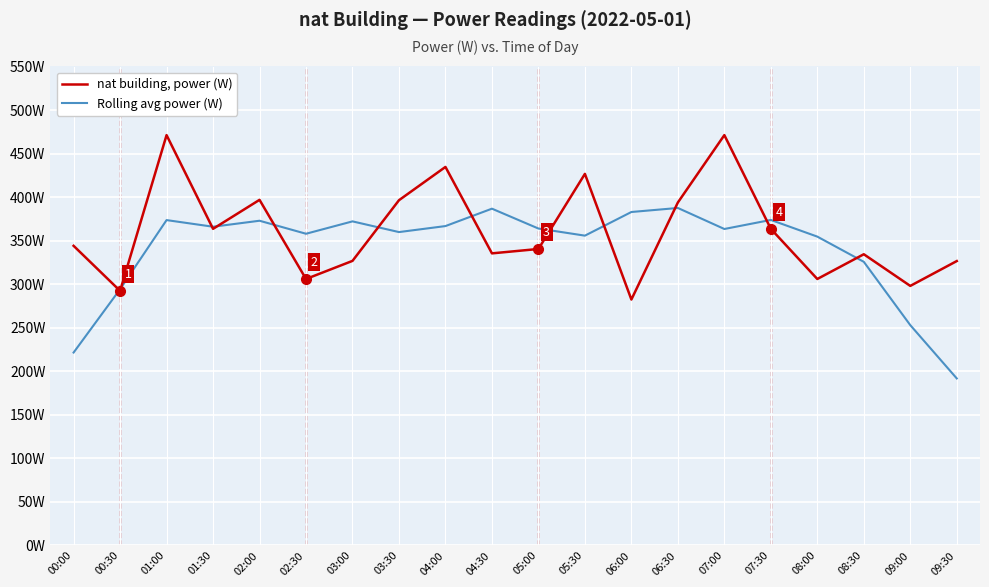

List the series in order of their overall mean, lowest first.

Rolling avg power (W), nat building, power (W)